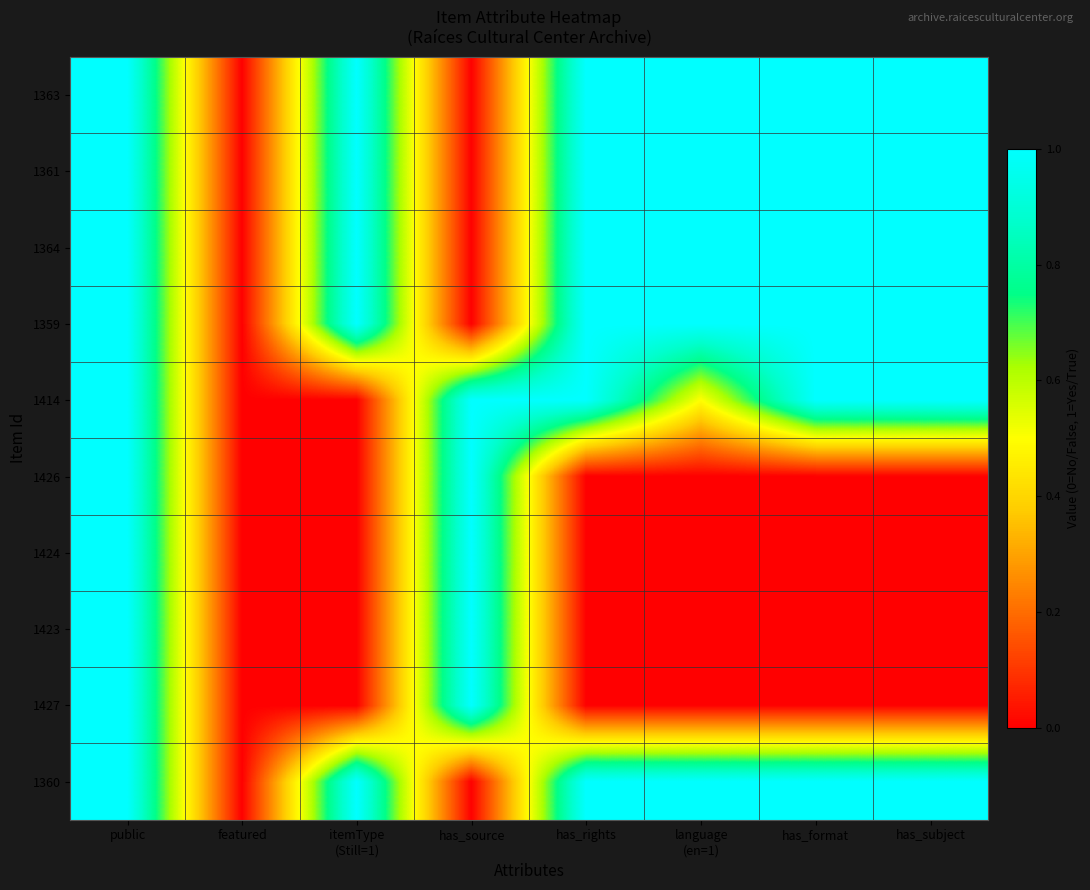

Reading left to right, what are all the values shown in this chart?

1363: public=1.0	featured=0.0	itemType
(Still=1)=1.0	has_source=0.0	has_rights=1.0	language
(en=1)=1.0	has_format=1.0	has_subject=1.0
1361: public=1.0	featured=0.0	itemType
(Still=1)=1.0	has_source=0.0	has_rights=1.0	language
(en=1)=1.0	has_format=1.0	has_subject=1.0
1364: public=1.0	featured=0.0	itemType
(Still=1)=1.0	has_source=0.0	has_rights=1.0	language
(en=1)=1.0	has_format=1.0	has_subject=1.0
1359: public=1.0	featured=0.0	itemType
(Still=1)=1.0	has_source=0.0	has_rights=1.0	language
(en=1)=1.0	has_format=1.0	has_subject=1.0
1414: public=1.0	featured=0.0	itemType
(Still=1)=0.0	has_source=1.0	has_rights=1.0	language
(en=1)=0.5	has_format=1.0	has_subject=1.0
1426: public=1.0	featured=0.0	itemType
(Still=1)=0.0	has_source=1.0	has_rights=0.0	language
(en=1)=0.0	has_format=0.0	has_subject=0.0
1424: public=1.0	featured=0.0	itemType
(Still=1)=0.0	has_source=1.0	has_rights=0.0	language
(en=1)=0.0	has_format=0.0	has_subject=0.0
1423: public=1.0	featured=0.0	itemType
(Still=1)=0.0	has_source=1.0	has_rights=0.0	language
(en=1)=0.0	has_format=0.0	has_subject=0.0
1427: public=1.0	featured=0.0	itemType
(Still=1)=0.0	has_source=1.0	has_rights=0.0	language
(en=1)=0.0	has_format=0.0	has_subject=0.0
1360: public=1.0	featured=0.0	itemType
(Still=1)=1.0	has_source=0.0	has_rights=1.0	language
(en=1)=1.0	has_format=1.0	has_subject=1.0